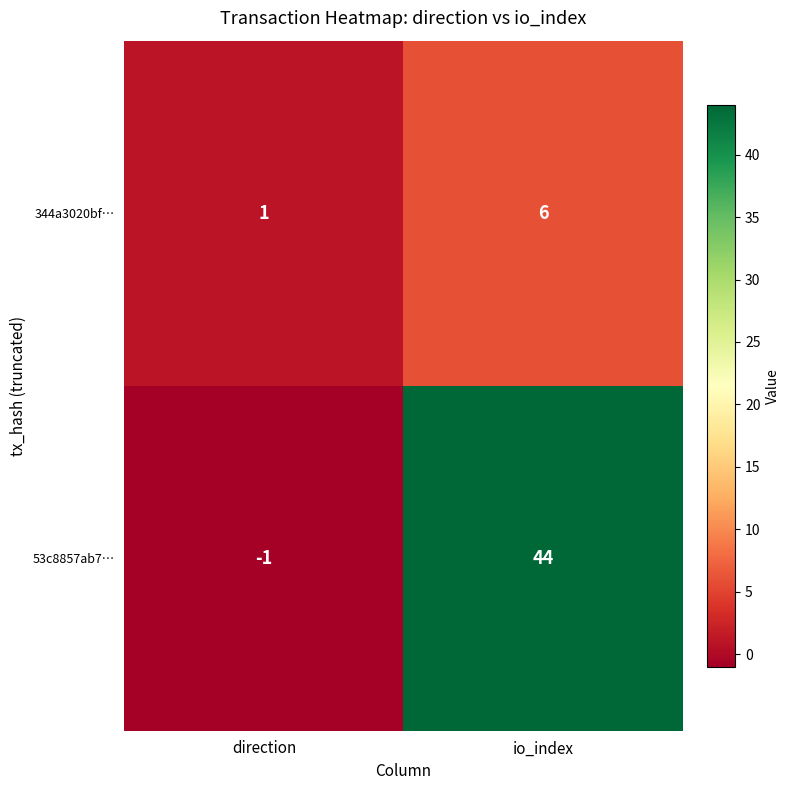

Which series has the largest total across all categories?

53c8857ab7…